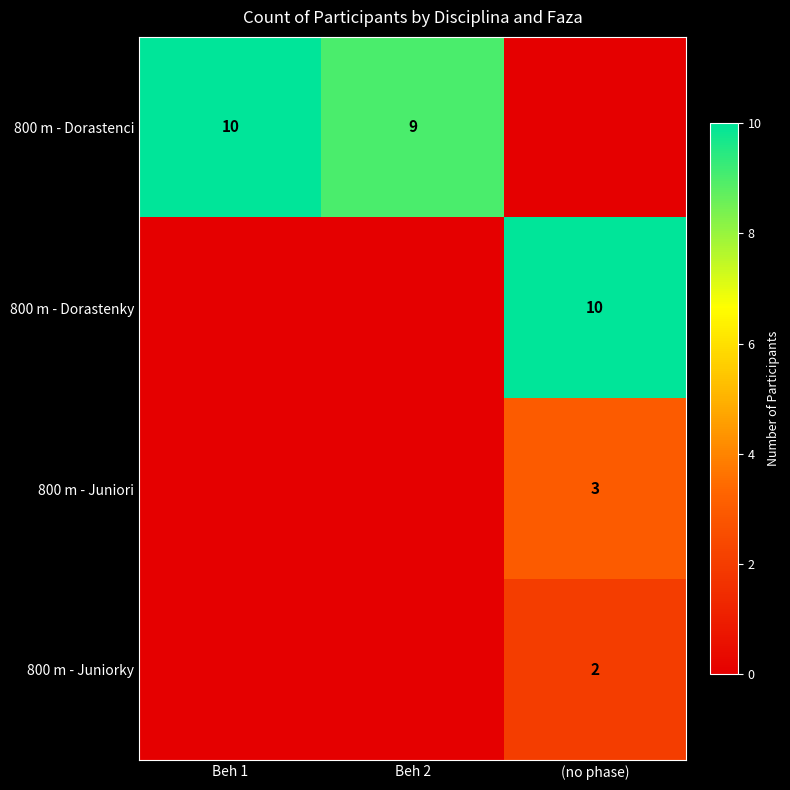

True or false: 800 m - Dorastenci has a value of 10 at Beh 1.

True